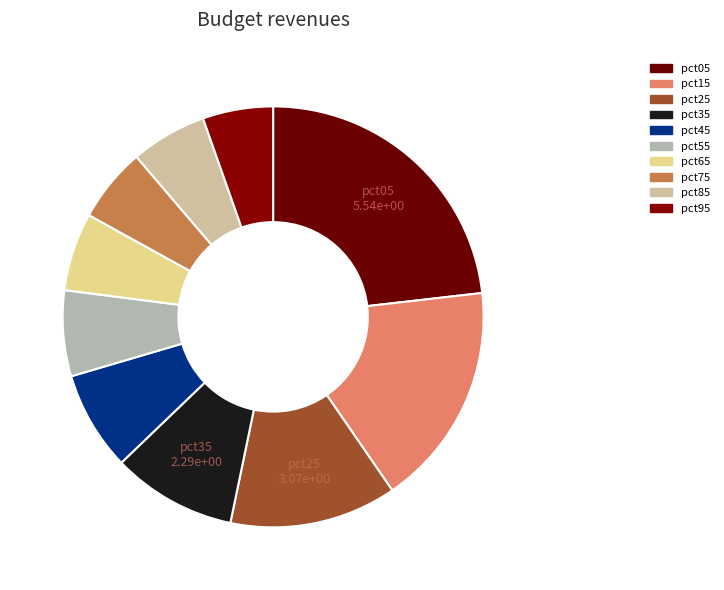

To the nearest percent, what is the difference between the largest and smallest slice percentages?

18%